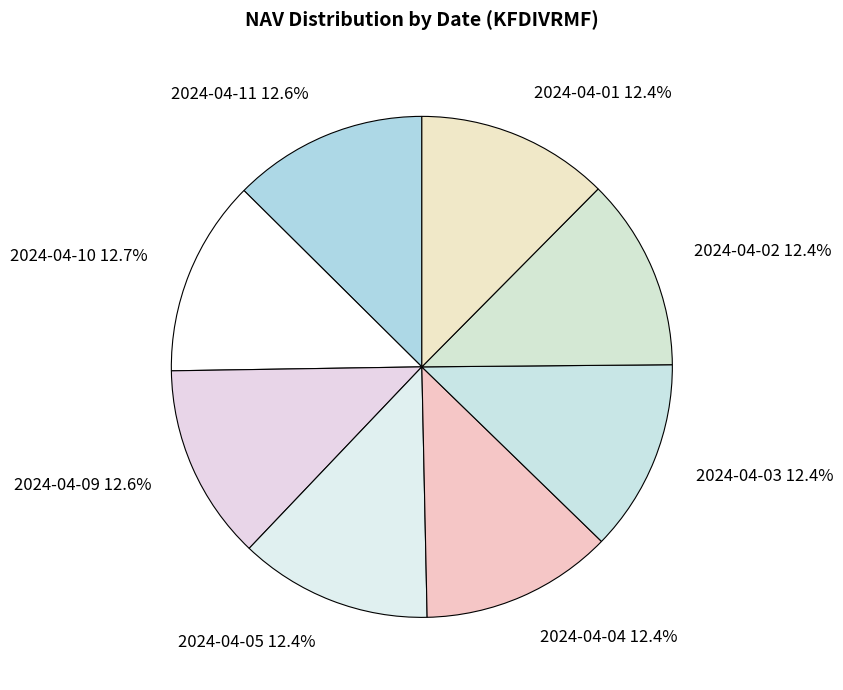

Does 2024-04-01 account for over 50% of the chart?

No